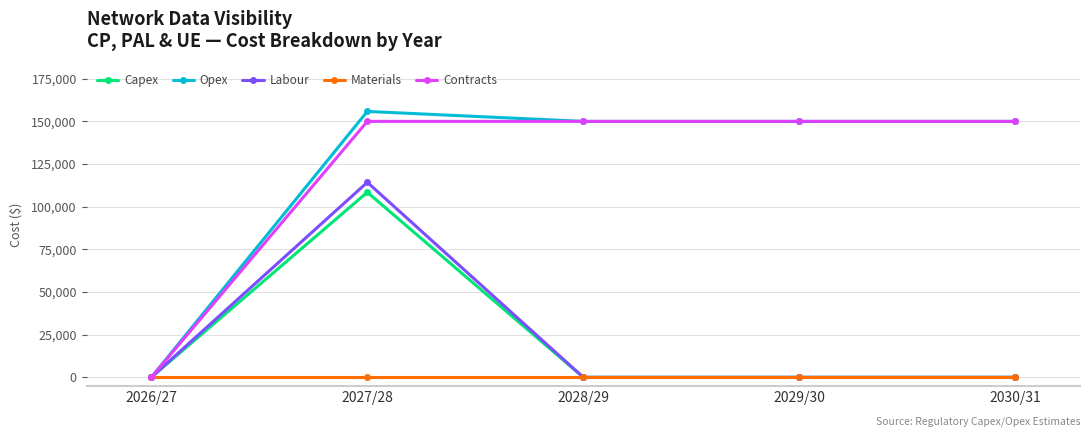

At 2027/28, list the series in order from largest to smallest.

Opex, Contracts, Labour, Capex, Materials